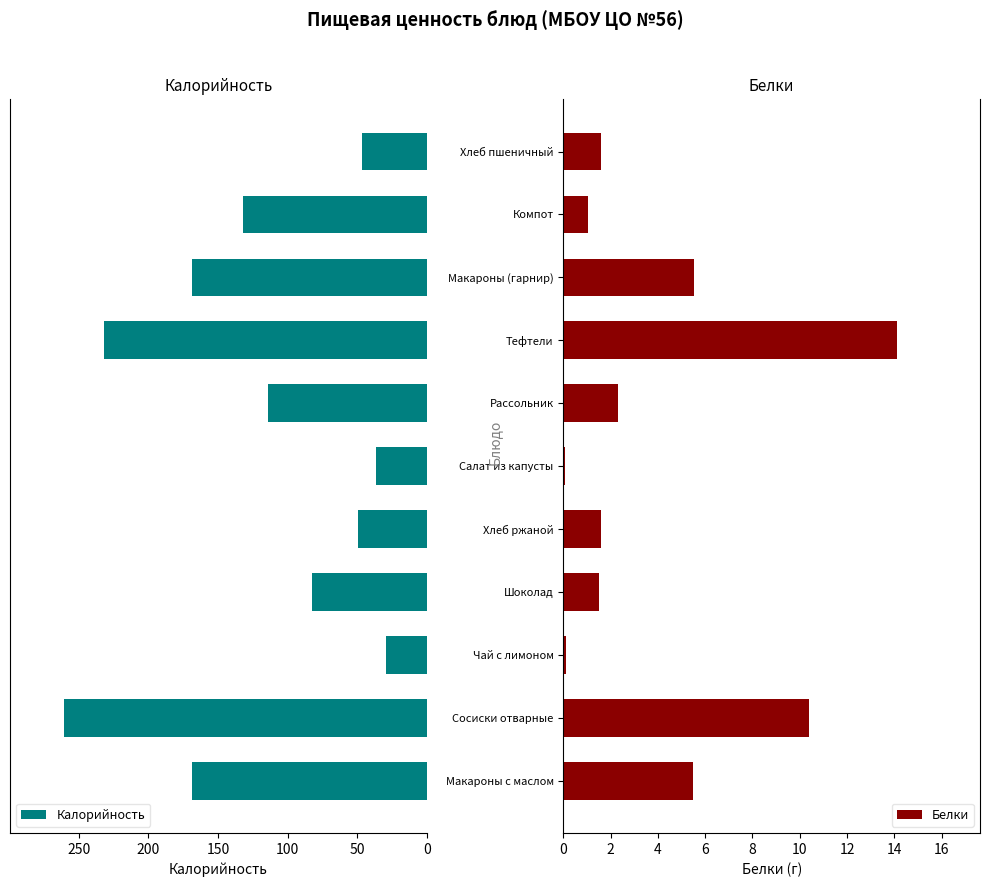

How many groups of bars are there?

11